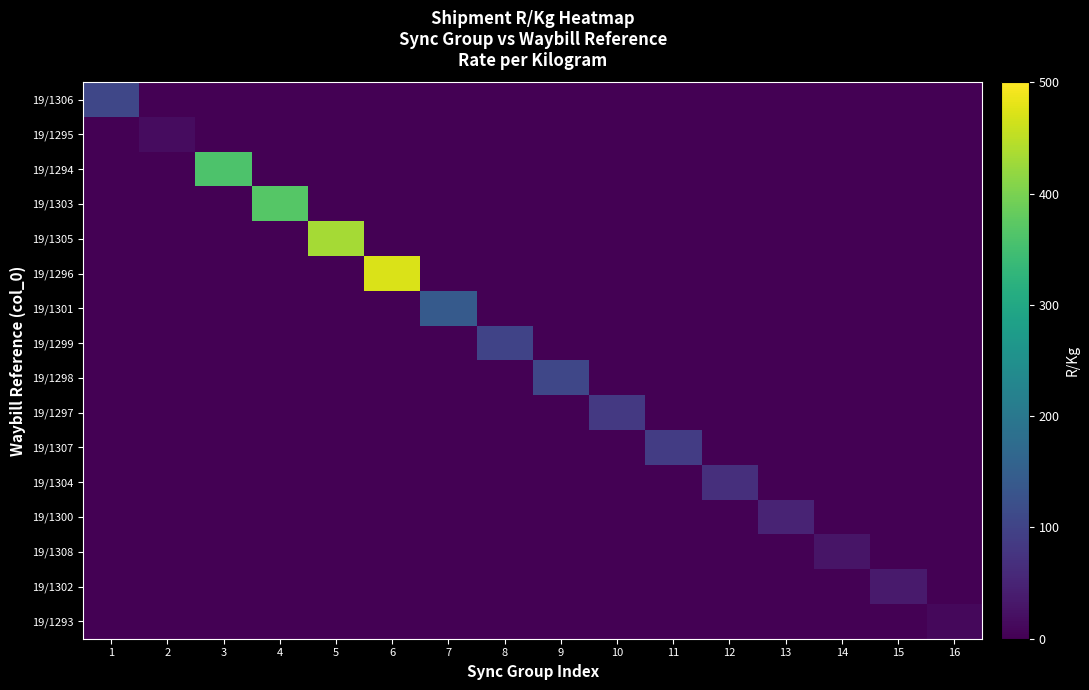

How many series are shown in this chart?

16